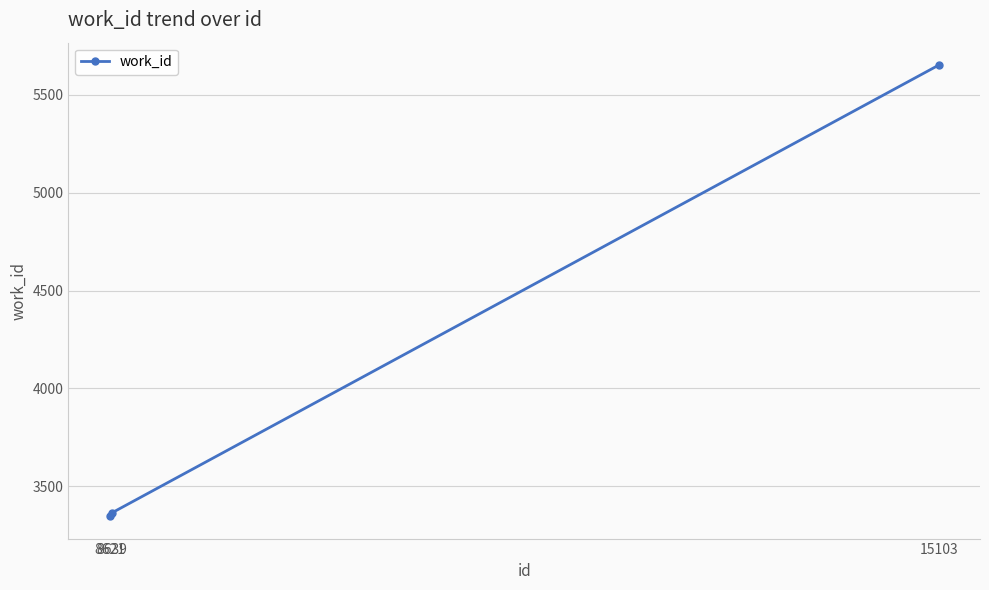

What is the difference between the maximum and minimum values?

2303